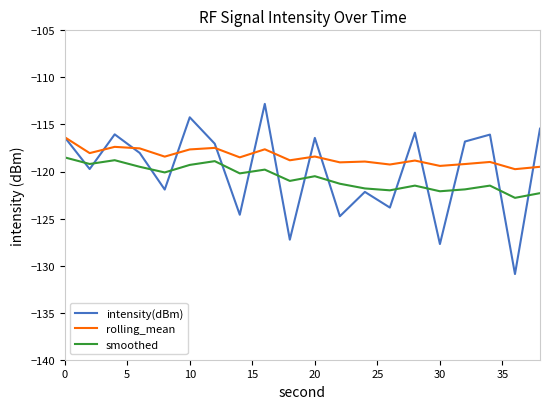

List the series in order of their peak value, highest first.

intensity(dBm), rolling_mean, smoothed